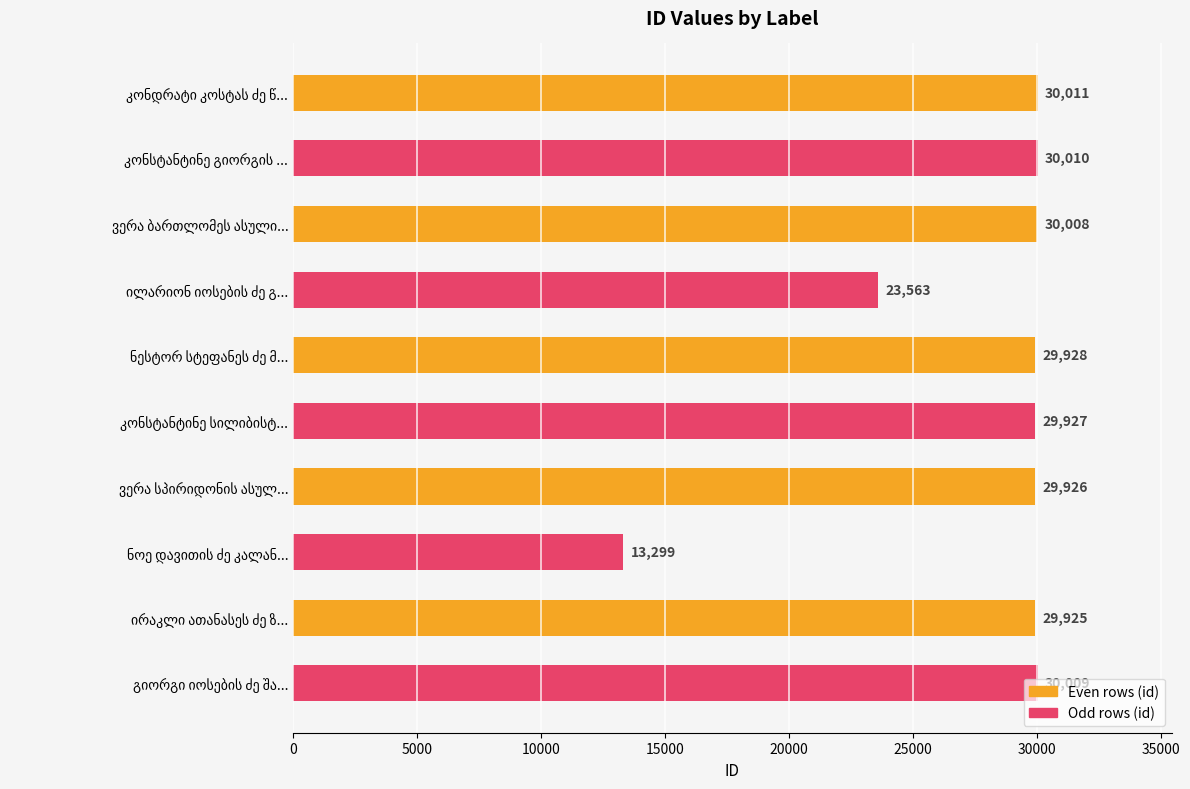

What is the value of the 1st bar from the top?

30011